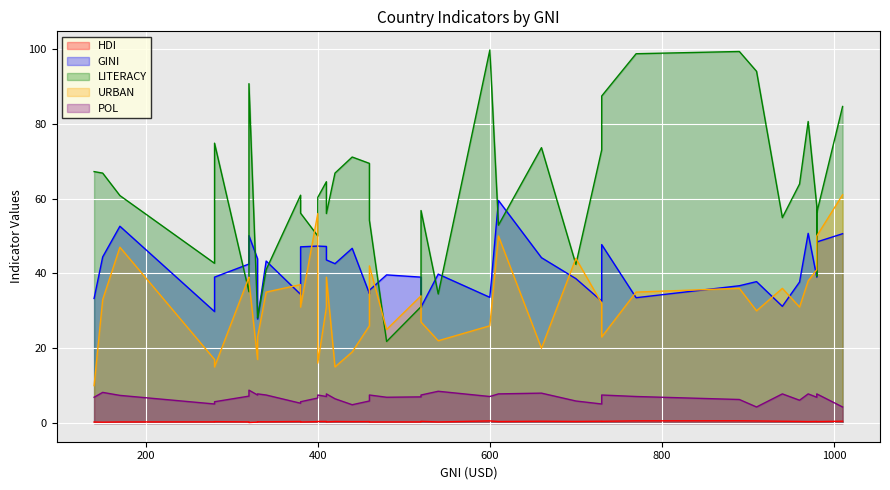

At which category does the chart reach its minimum across all series?

320